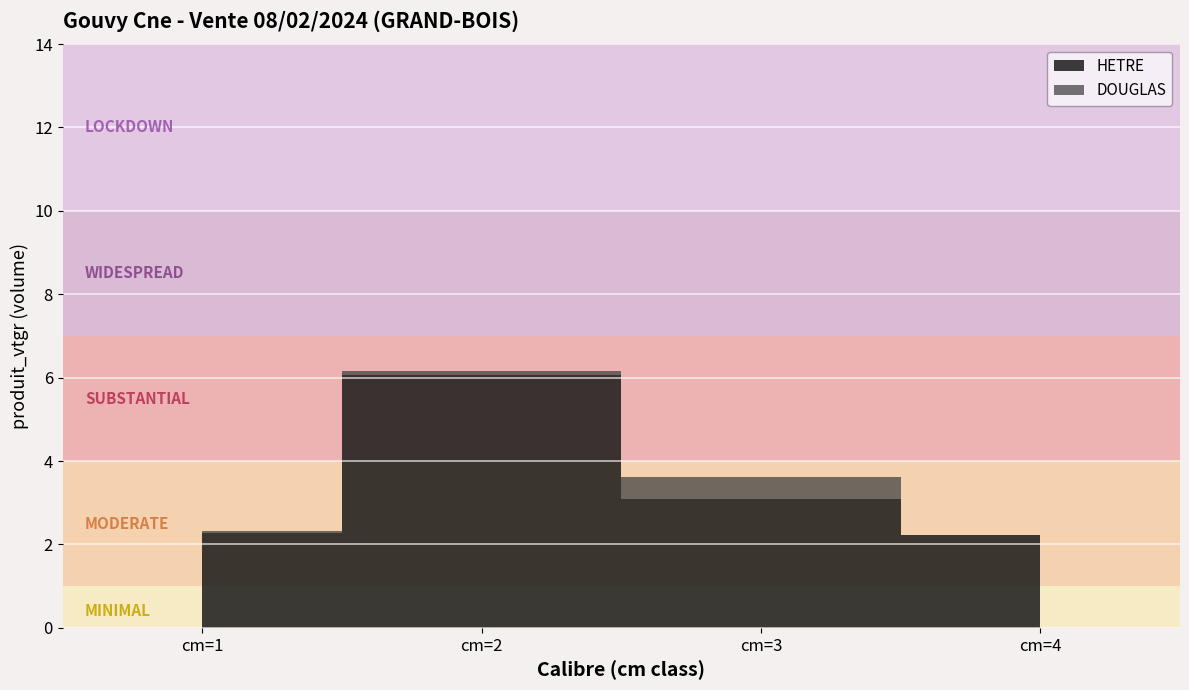

At which label is HETRE closest to 4?

cm=3